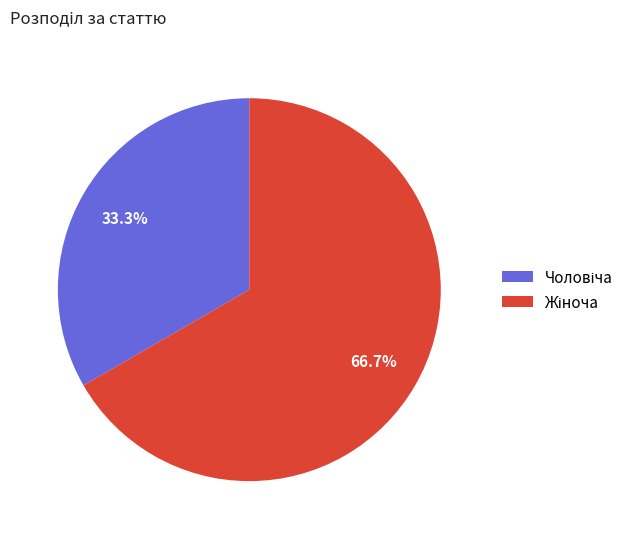

Is there any slice that represents more than half of the pie?

Yes